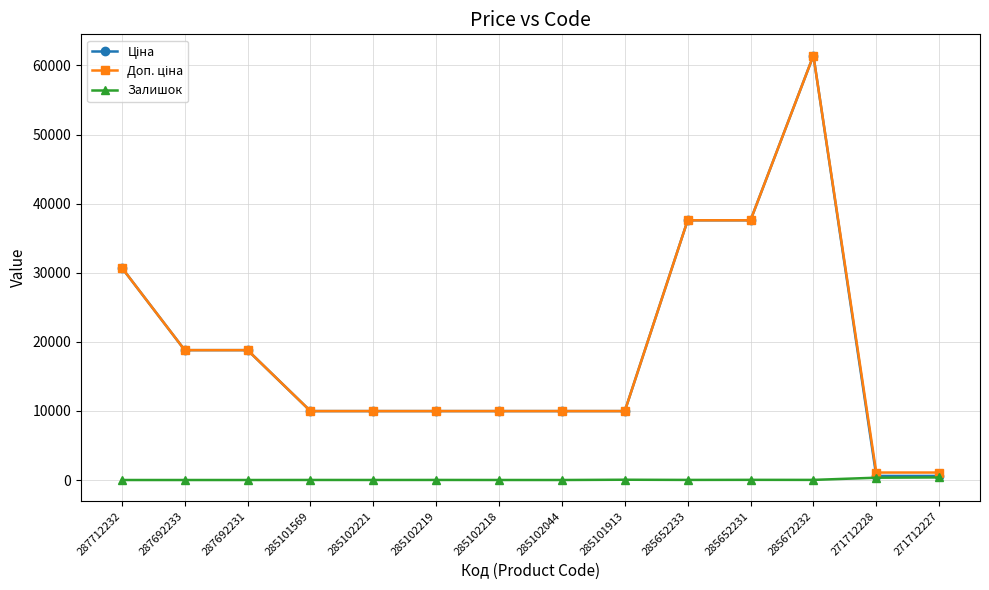

What is the spread (max minus min) of values at 287712232?

30717.1